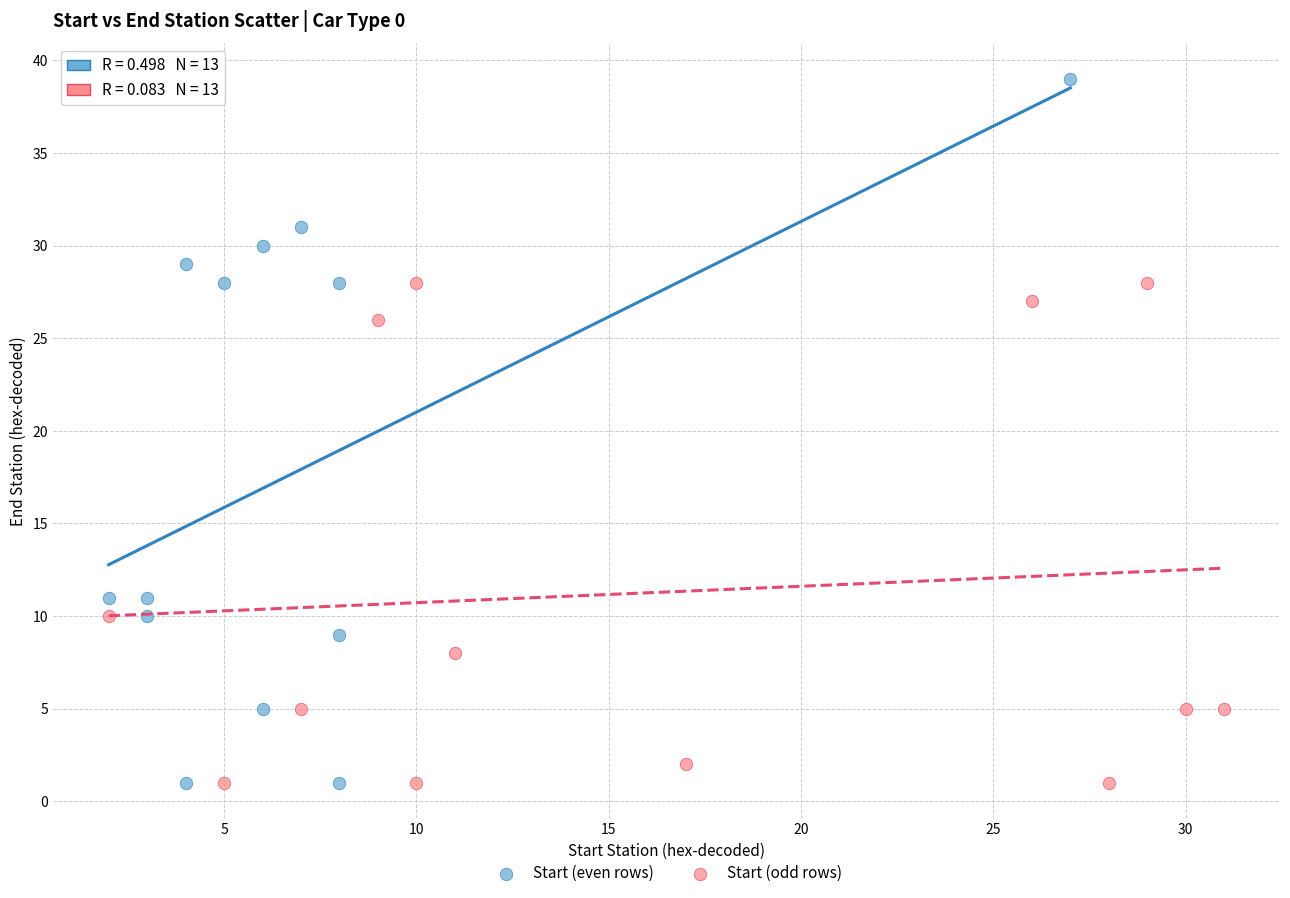

What are all the series names shown in the legend?

Start (even rows), Start (odd rows)